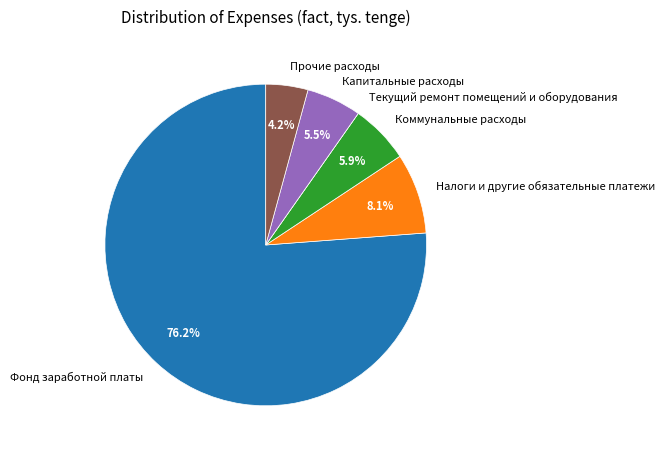

True or false: Капитальные расходы accounts for 1% of the total.

False